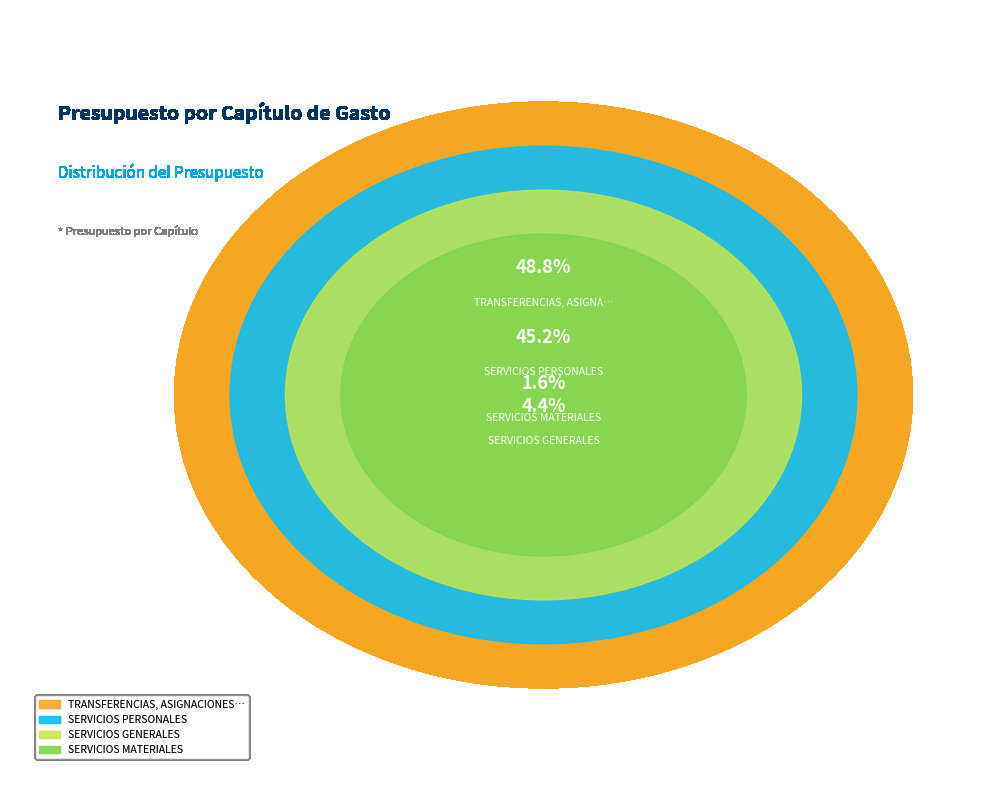

Is there a majority slice in this chart?

No